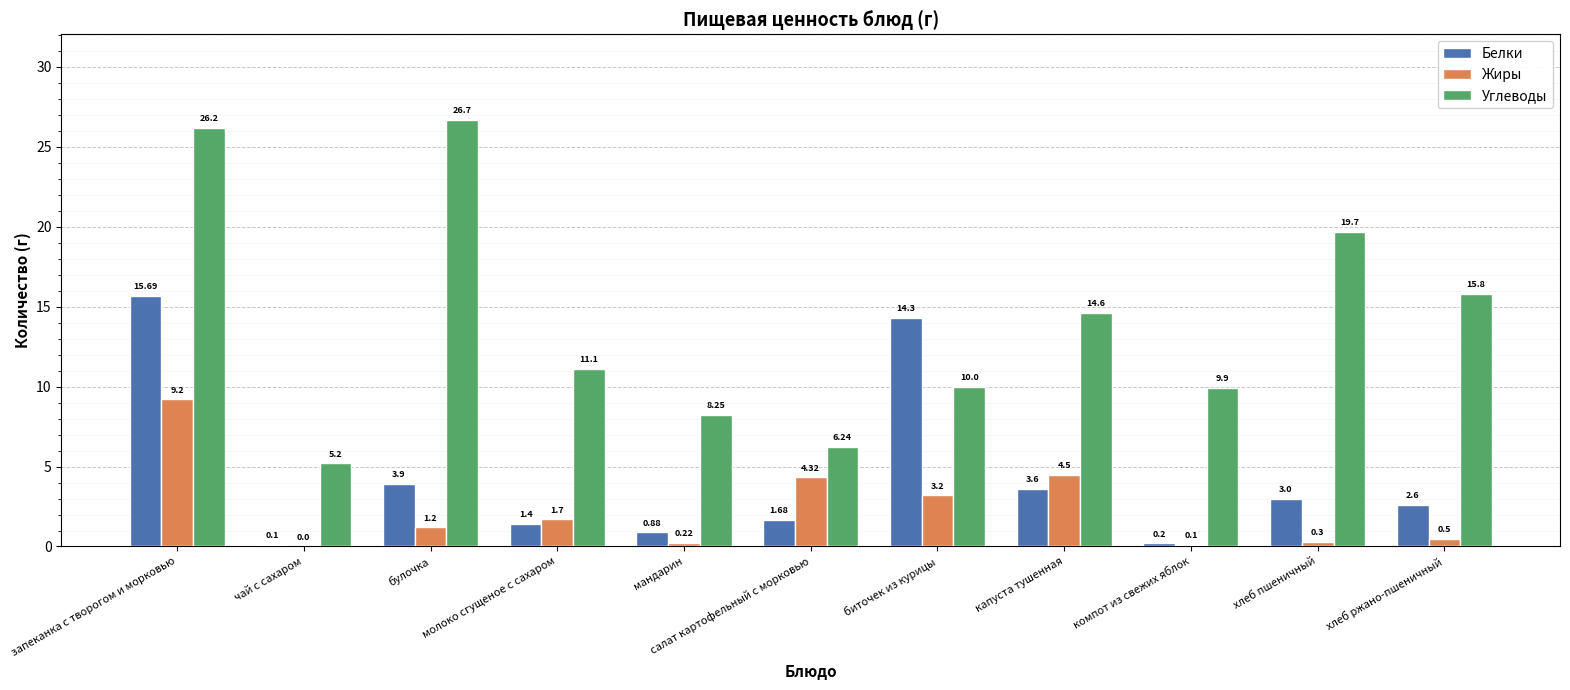

Which series changed the most between капуста тушенная and хлеб ржано-пшеничный?

Жиры